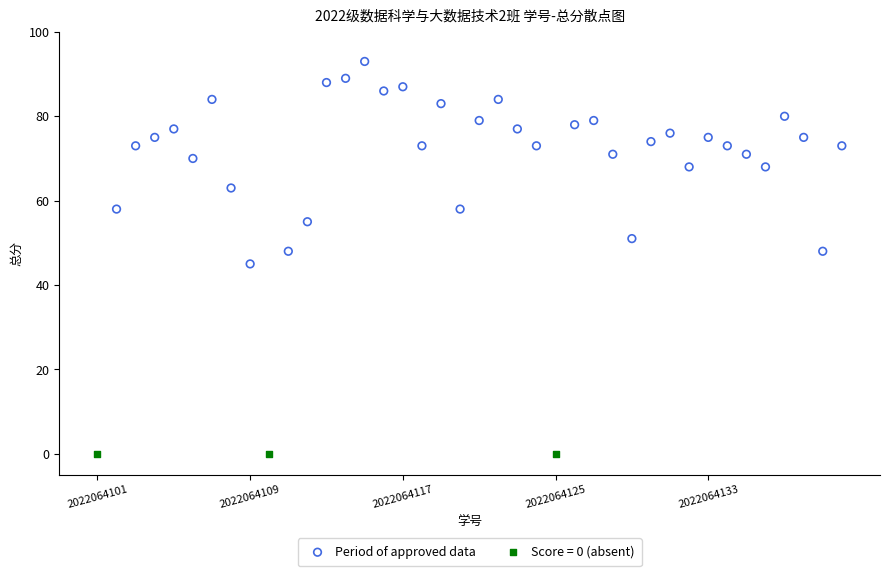

Which series contains the highest Y value?

Period of approved data